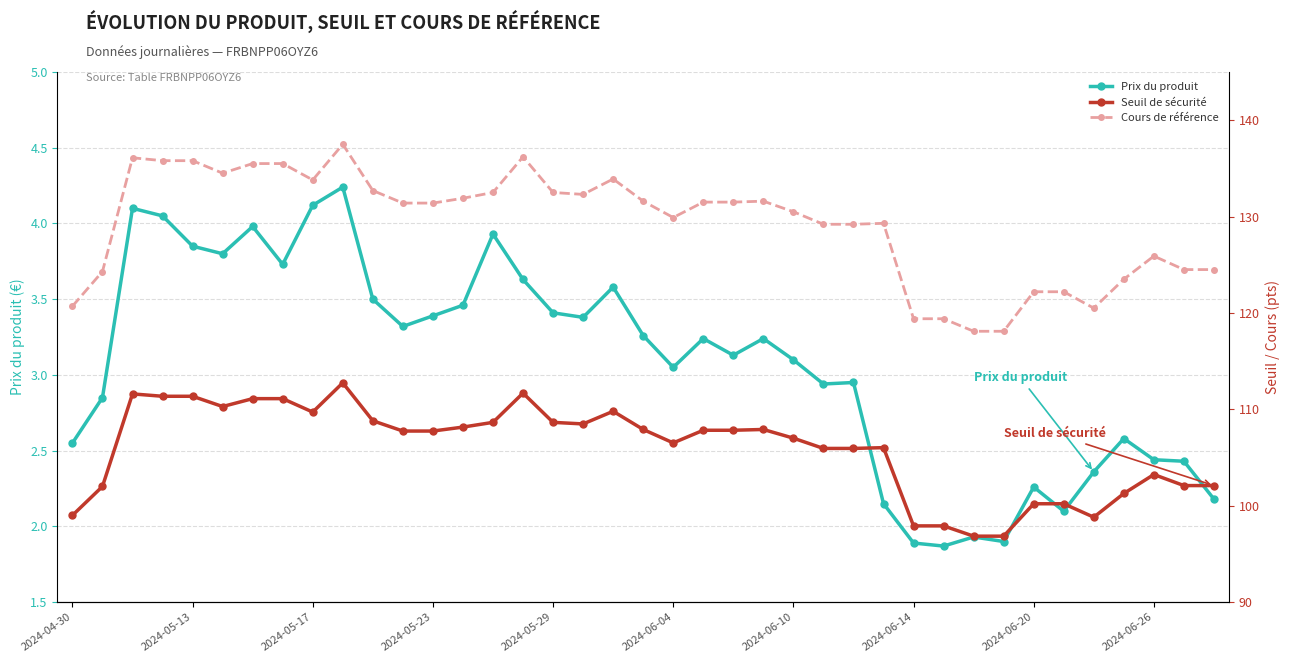

How many series are shown in this chart?

3